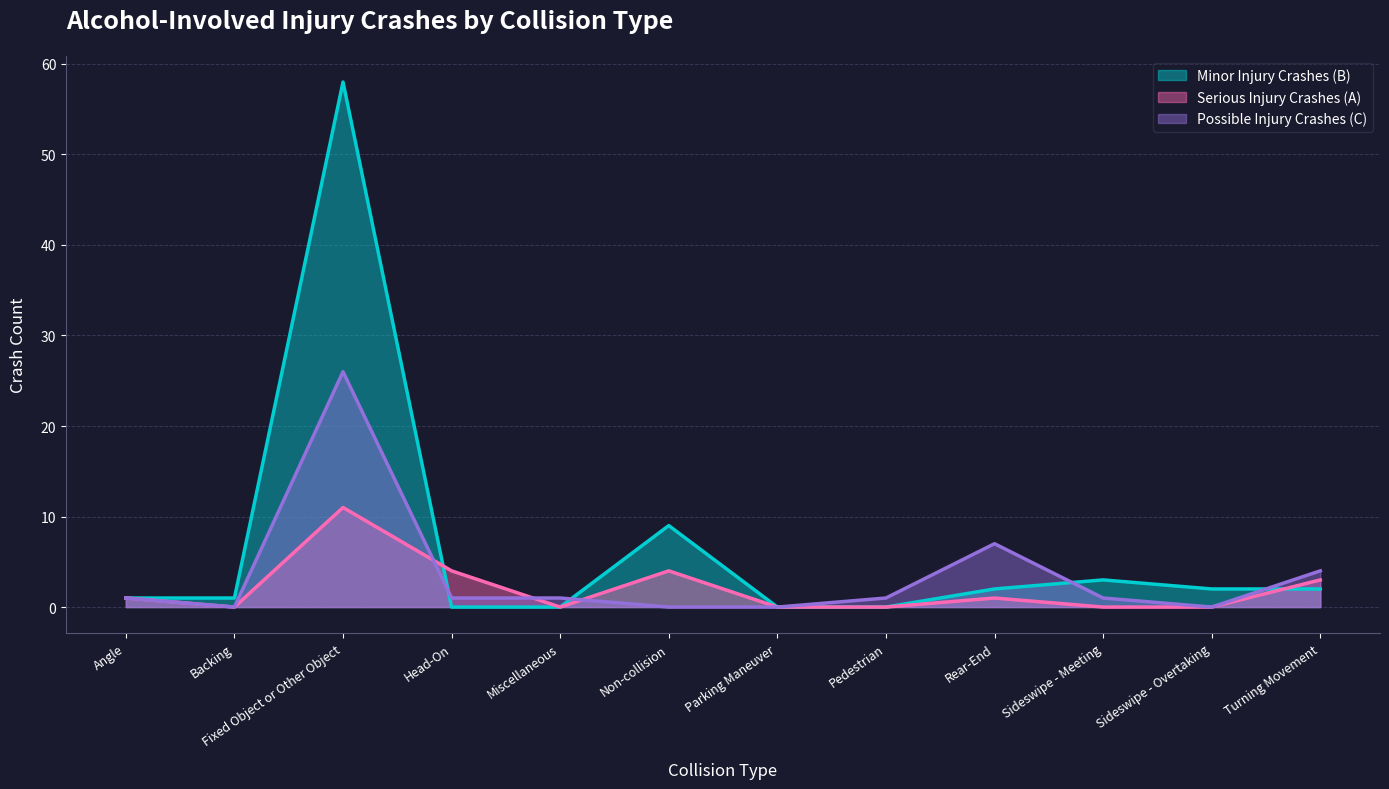

What position from the right is Head-On?

9